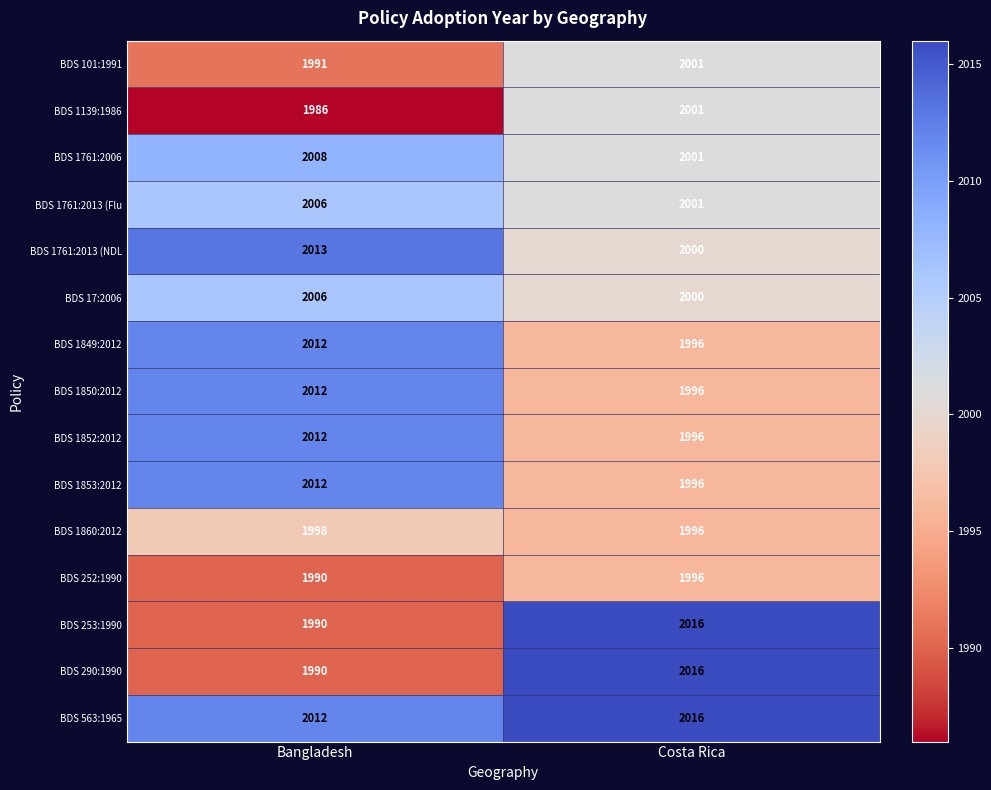

Rank the categories by BDS 253:1990 value from lowest to highest.

Bangladesh, Costa Rica